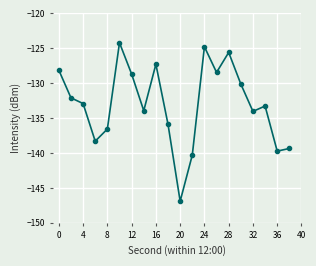

What is the difference between the maximum and minimum values?

22.7